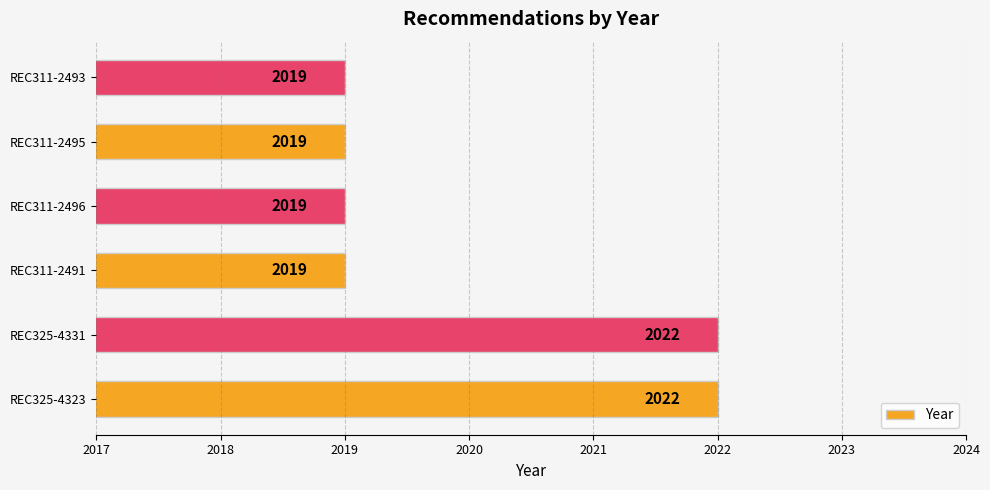

What is the difference between the second highest and minimum values?

3